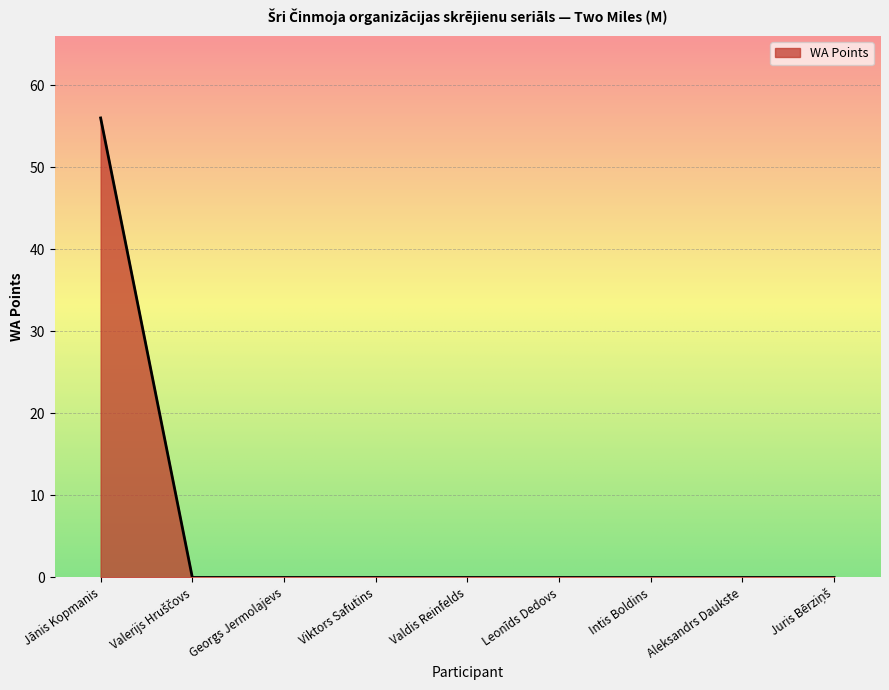

What is the change in value from Jānis Kopmanis to Aleksandrs Daukste?

-56